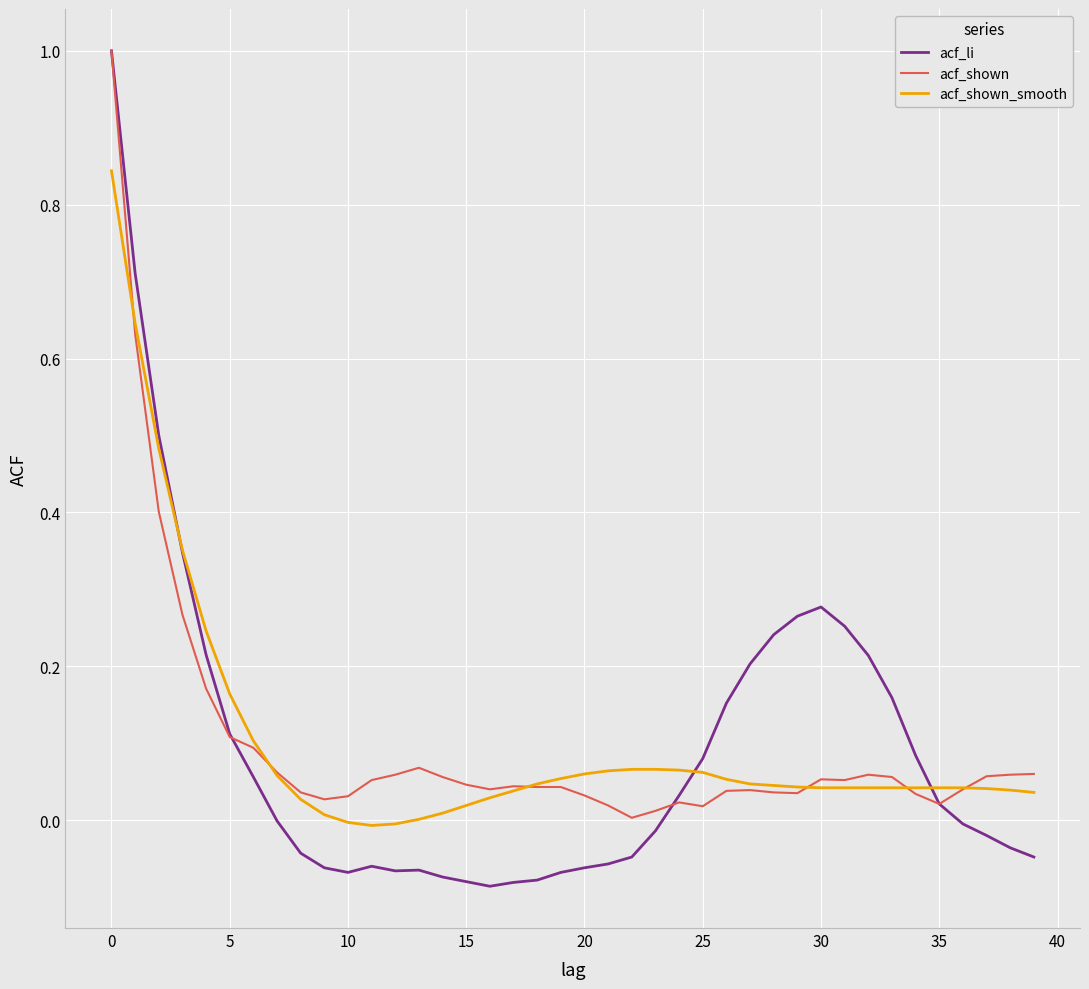

True or false: acf_shown has more than 1 points higher than both neighbors.

True